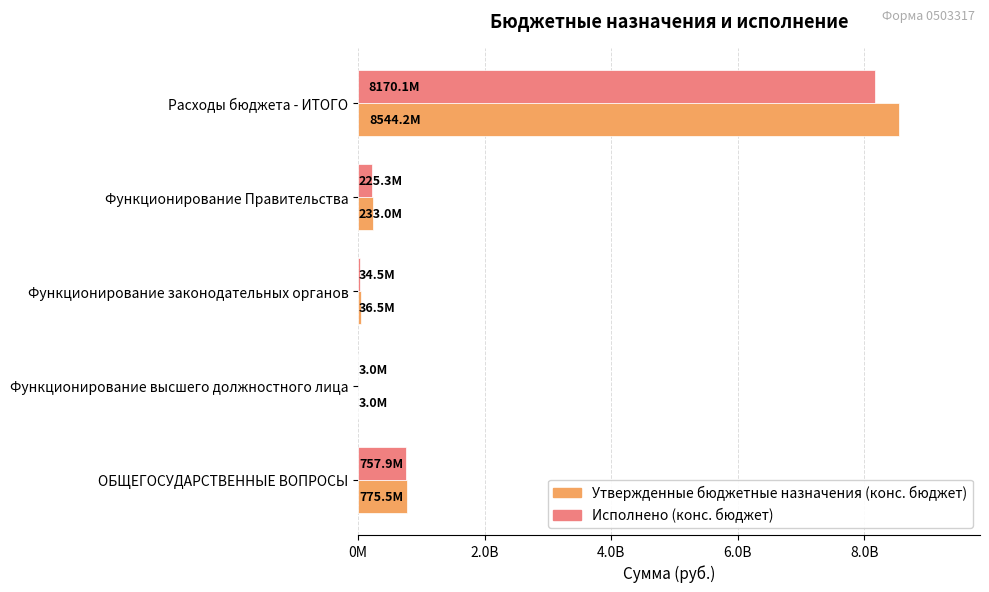

What is the lowest value of the Утвержденные бюджетные назначения (конс. бюджет) series?

2954200.0